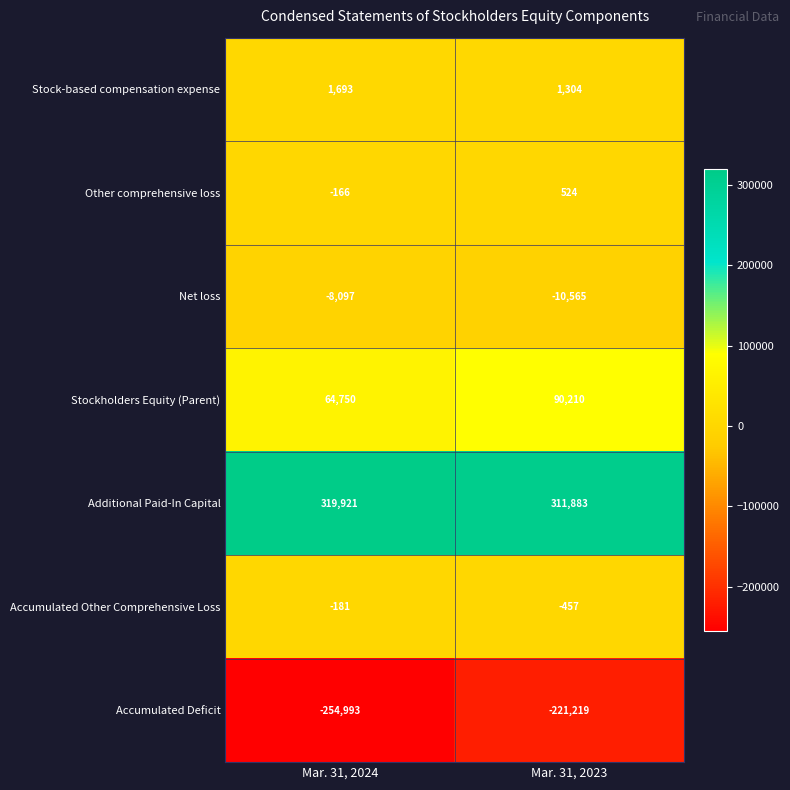

What is the spread (max minus min) of values at Mar. 31, 2023?

533102